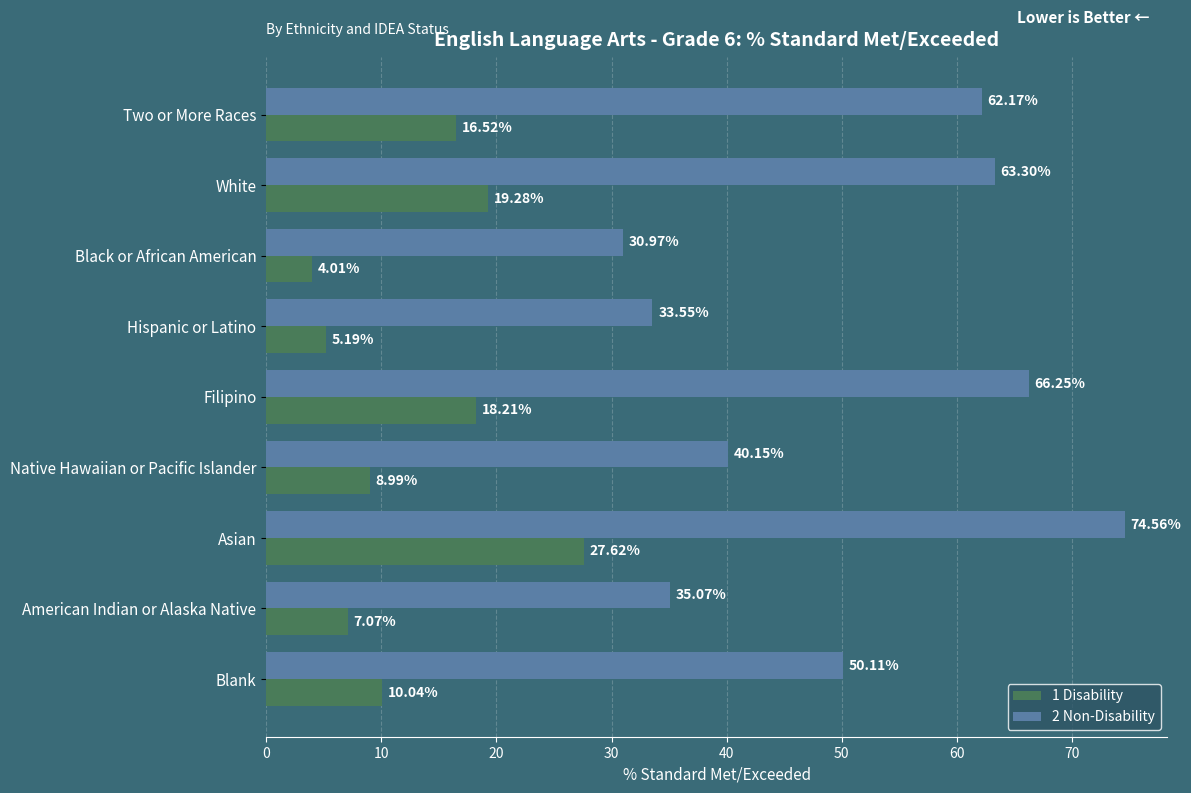

Which series has the largest range (max minus min)?

2 Non-Disability